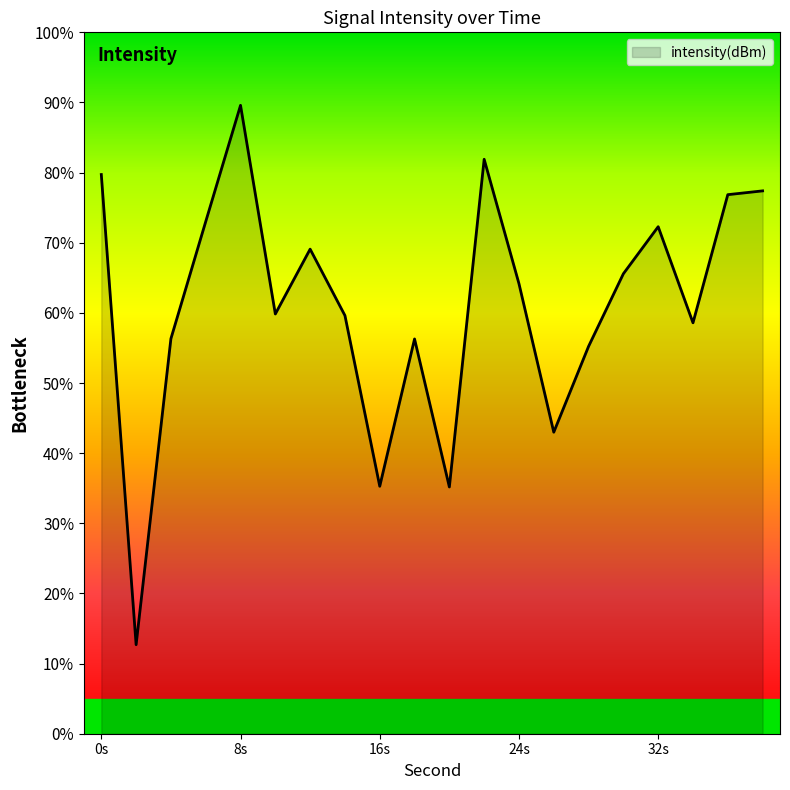

Does the chart display data point markers on the line(s)?

No